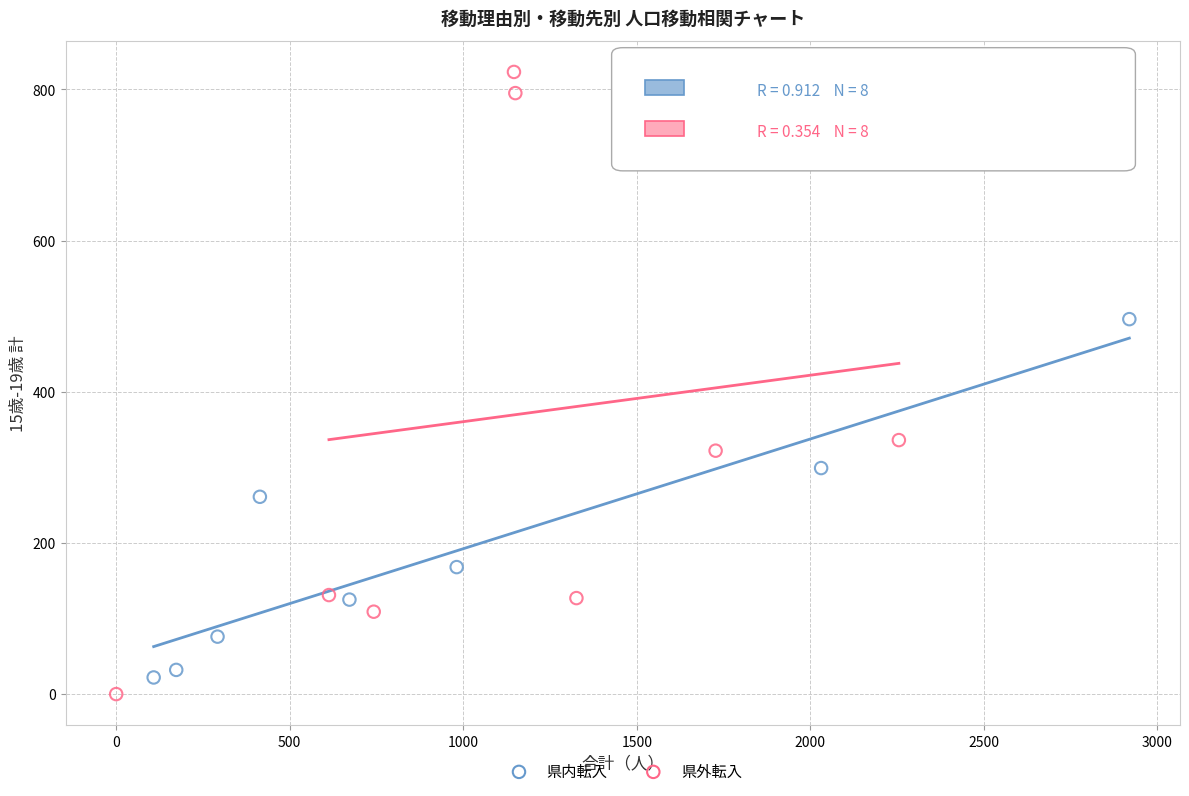

Which series has the widest spread of Y values?

県外転入